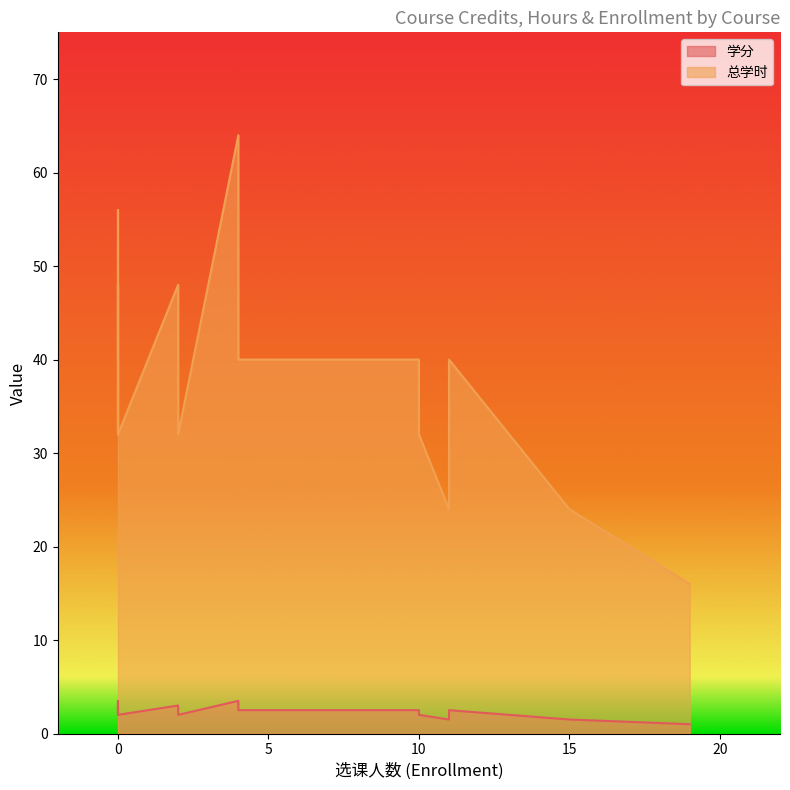

How many intersections are there between 选课人数 and 学分?

7